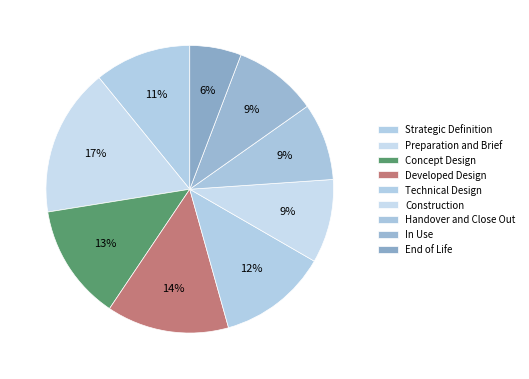

How many segments does this pie chart have?

9